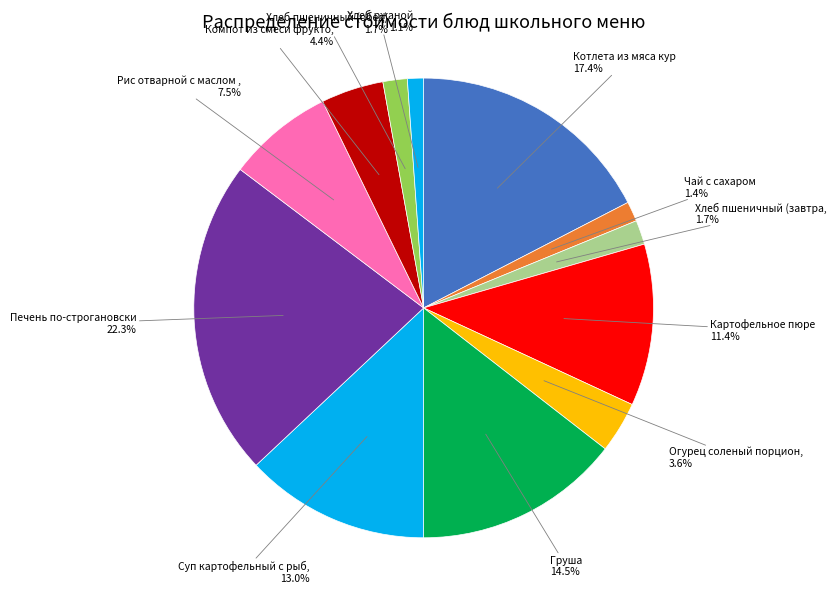

Which slice is the largest?

Печень по-строгановски